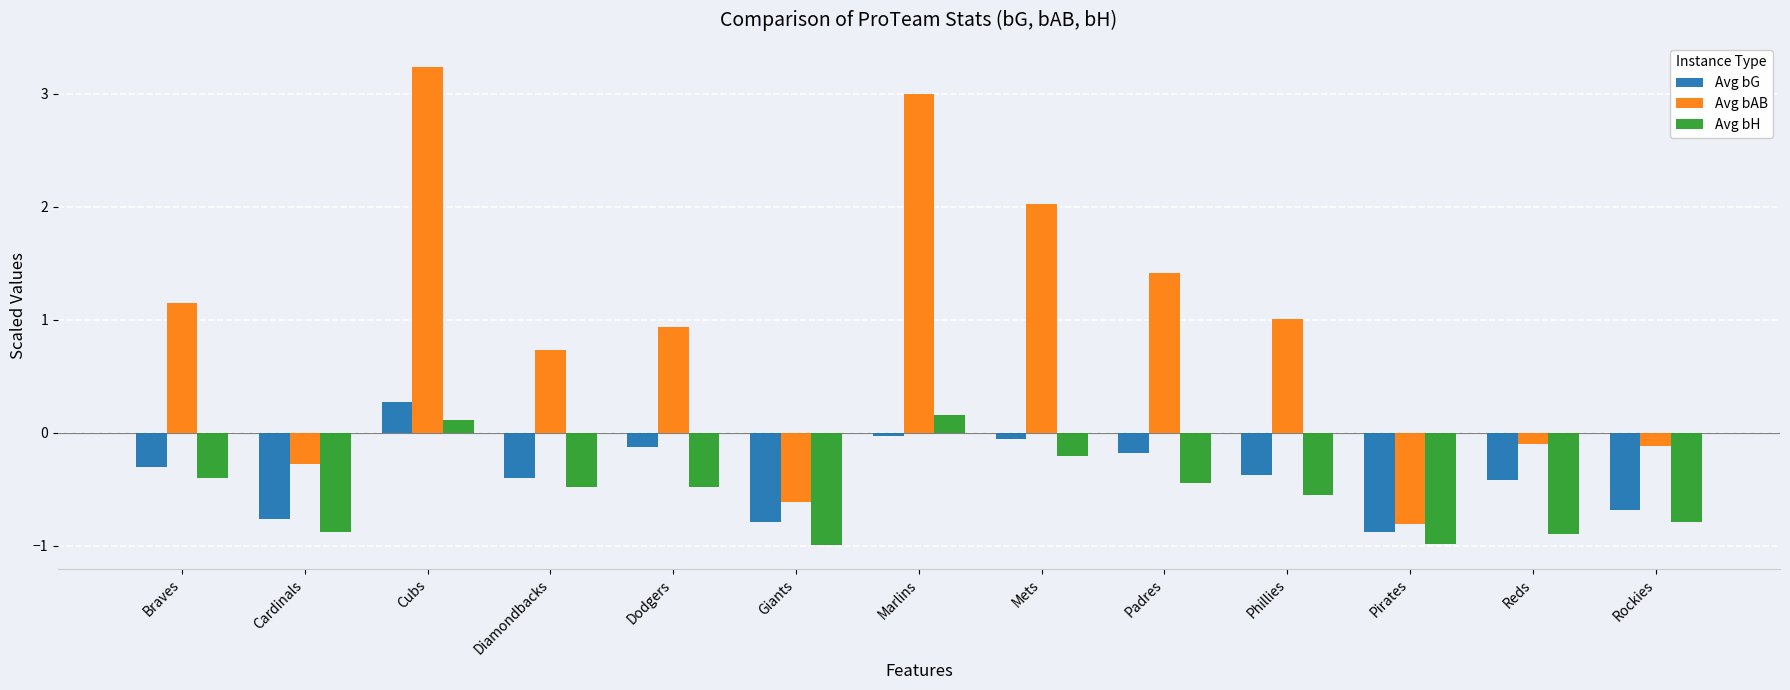

At which category is the sum across all series the highest?

Cubs